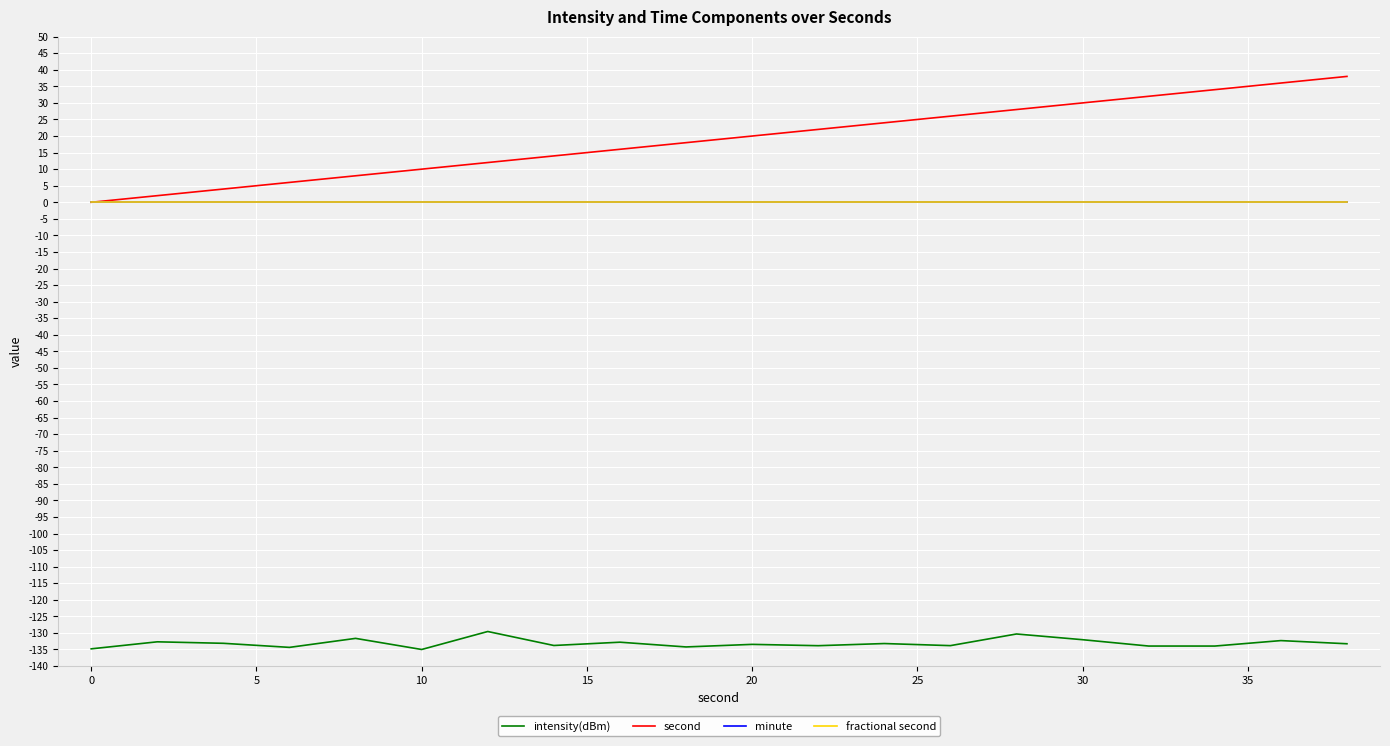

Does the chart have visible grid lines?

Yes